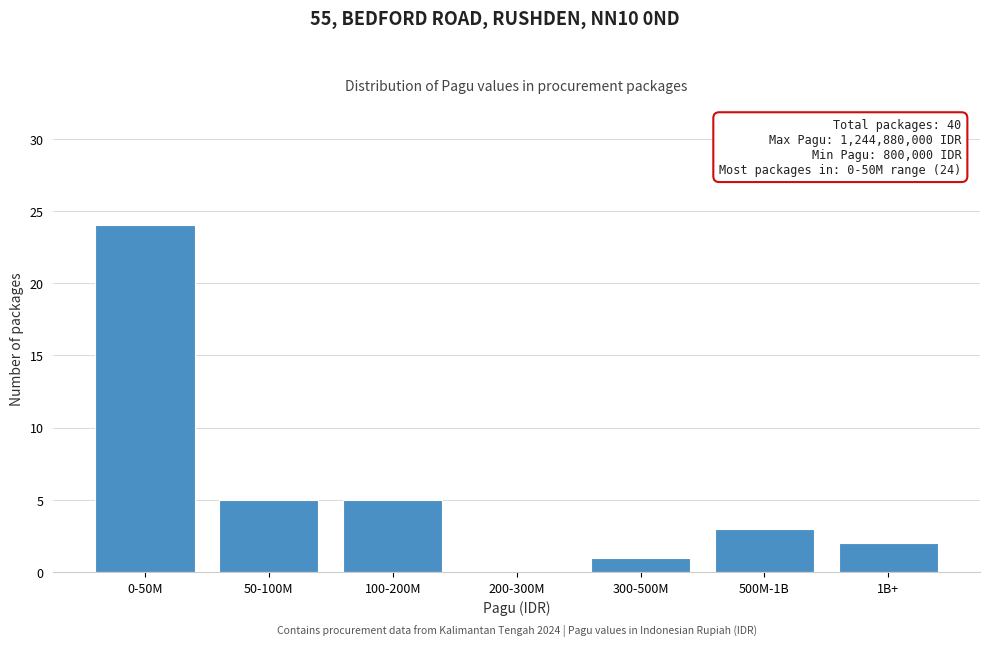

Reading left to right, transcribe all the data shown in this chart.

0-50M=24	50-100M=5	100-200M=5	200-300M=0	300-500M=1	500M-1B=3	1B+=2